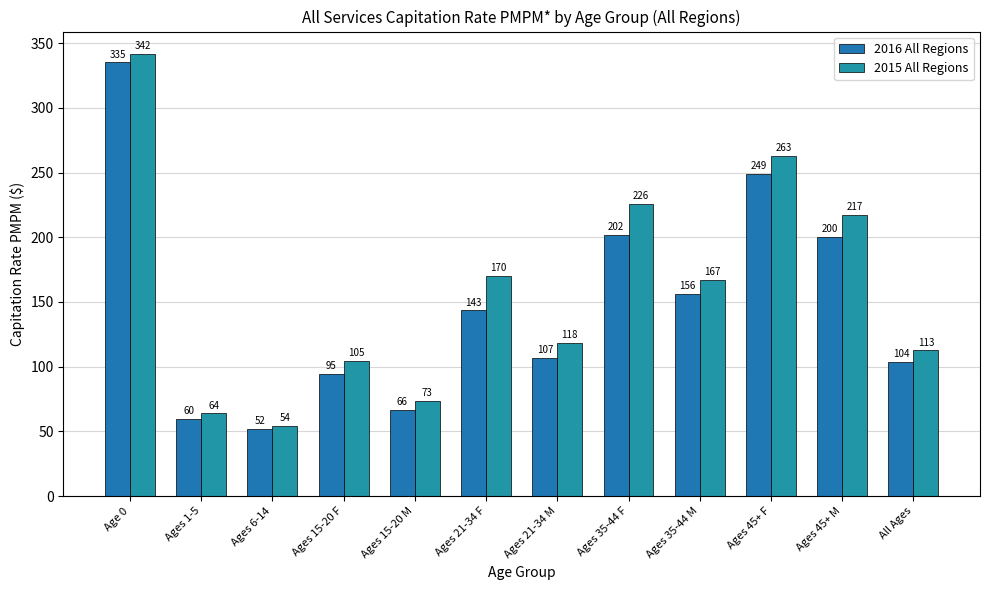

Count the number of data series in this chart.

2